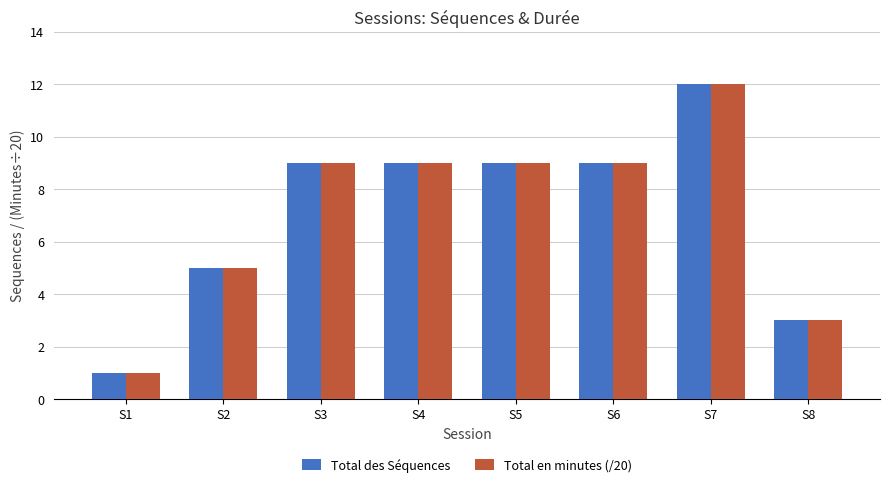

What is the difference between the maximum and minimum values in the Total des Séquences series?

11